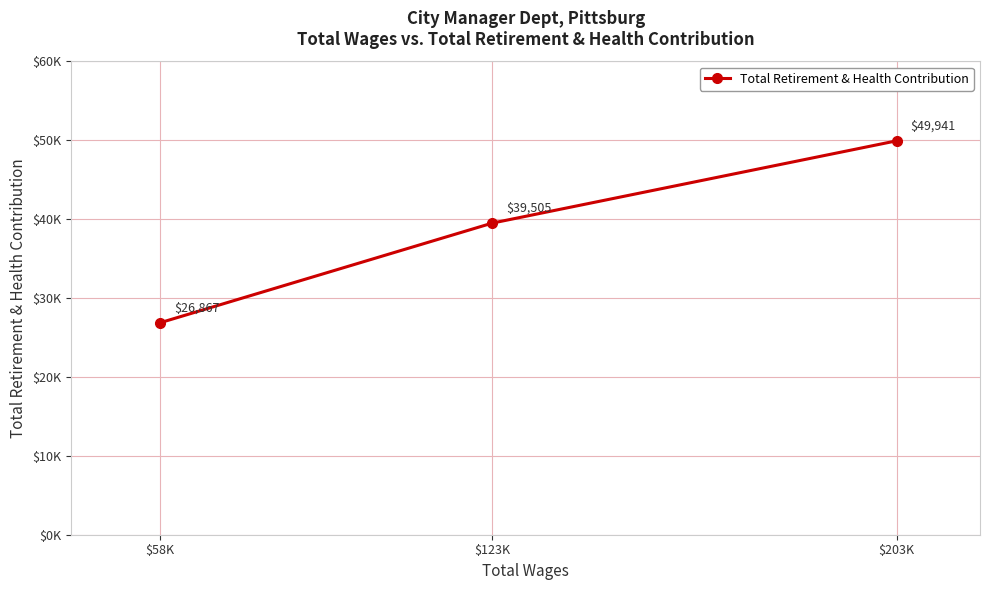

Where is the data nearest to the value 38404?

$123K